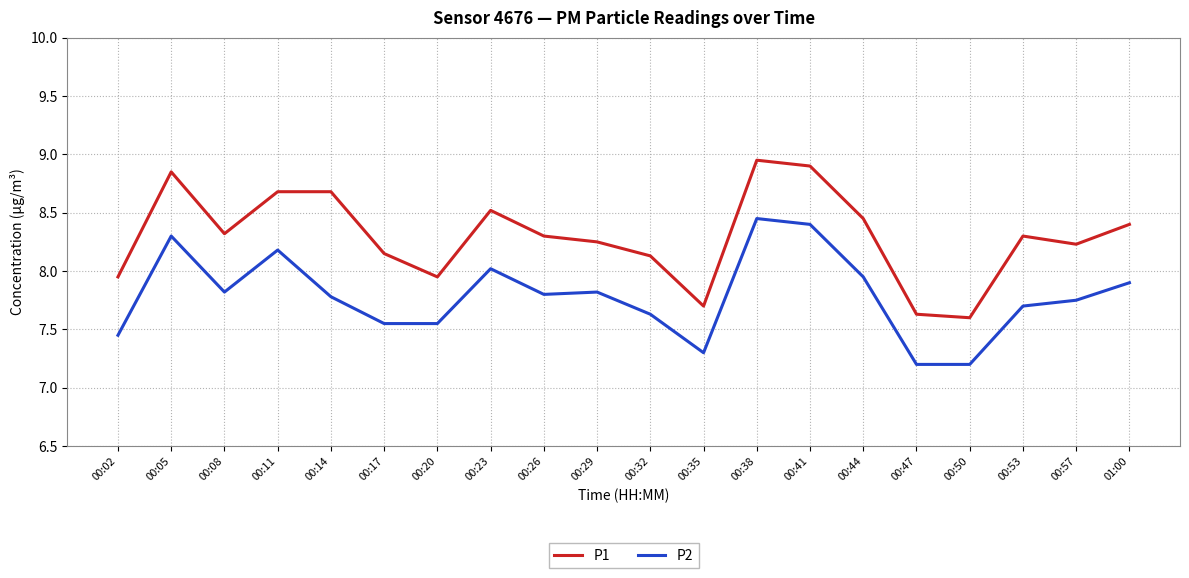

True or false: P1 and P2 cross at least once.

False